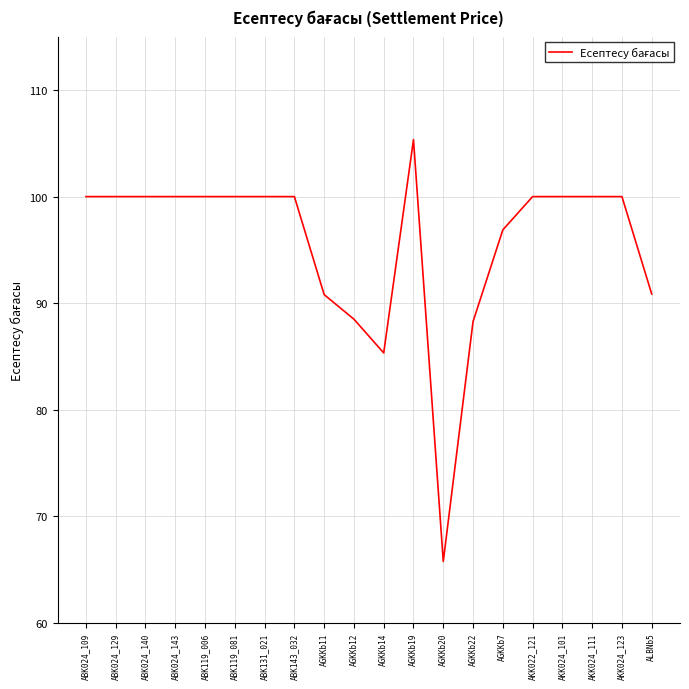

Is this an area chart (filled region under the line)?

No